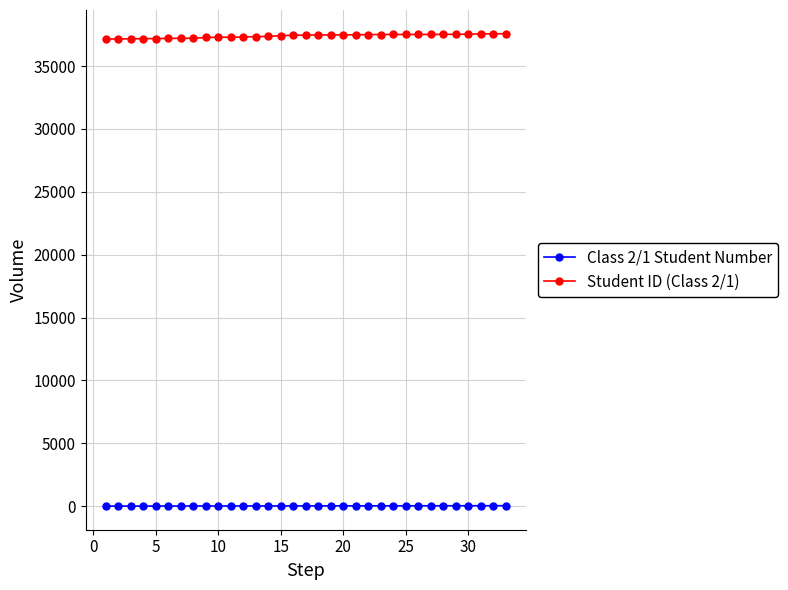

Rank the series by their average value, from highest to lowest.

Student ID (Class 2/1), Class 2/1 Student Number